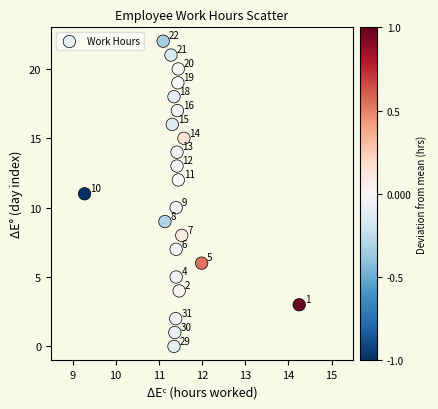

What is the range of Y values (max minus min)?

22